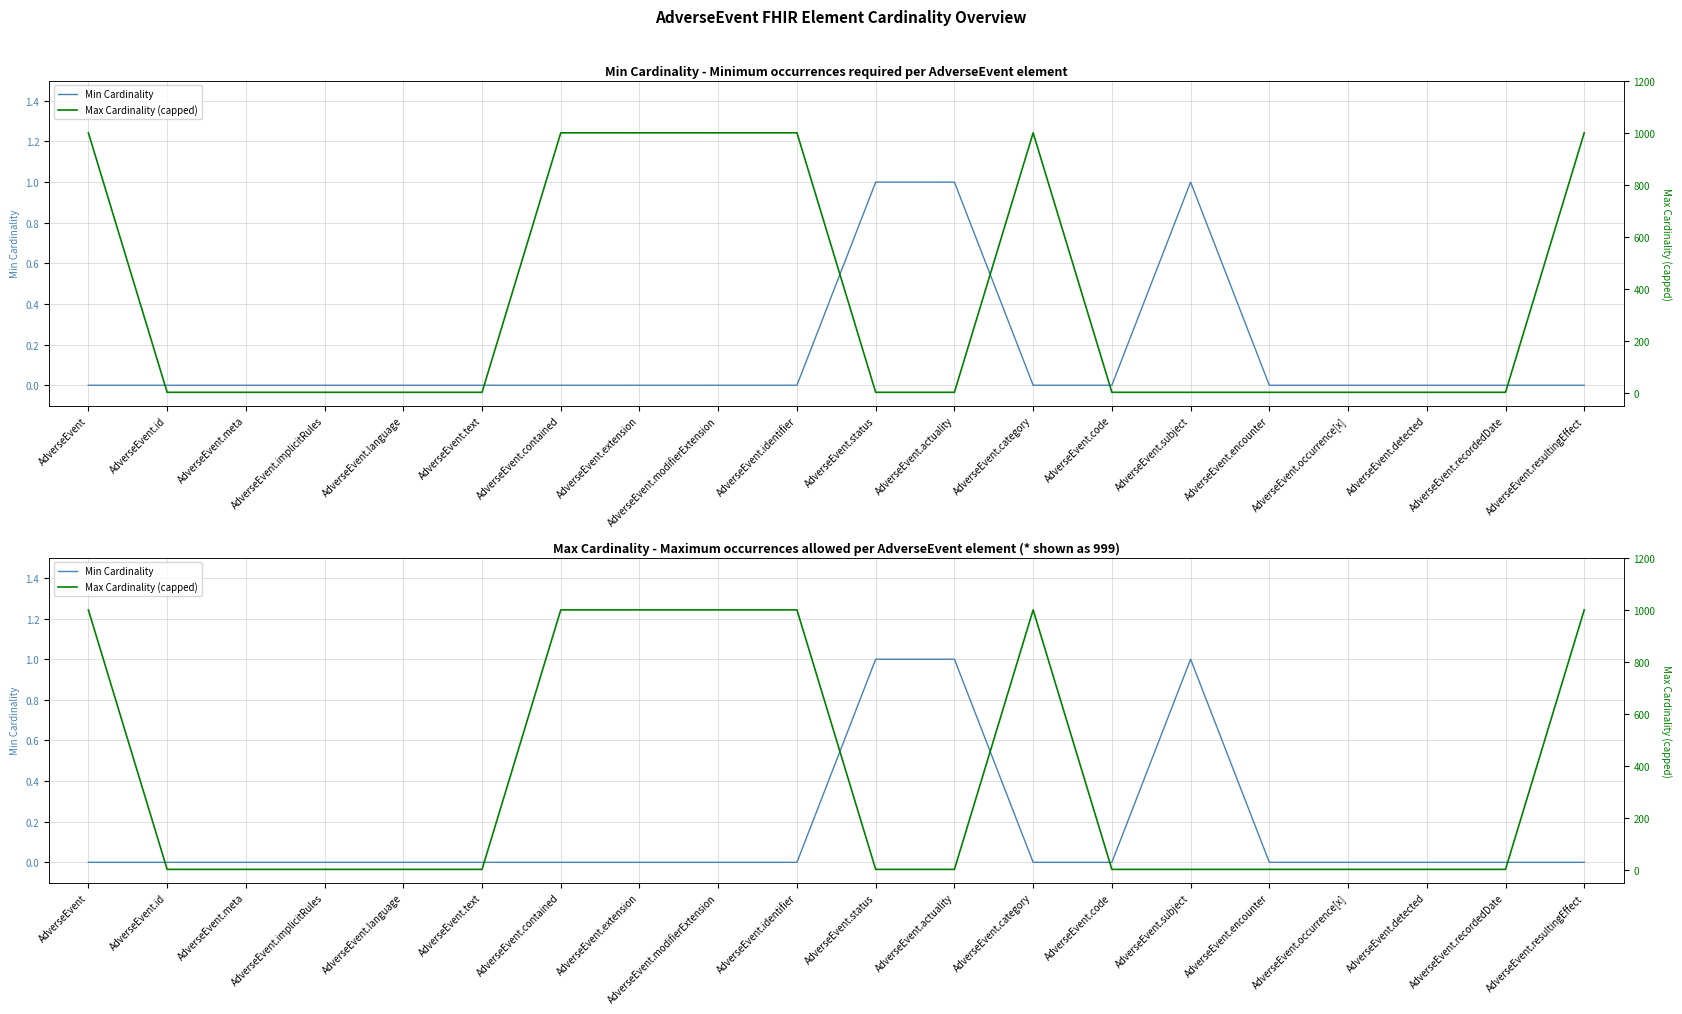

What value does the Max Cardinality (capped) series have at AdverseEvent.category?

999